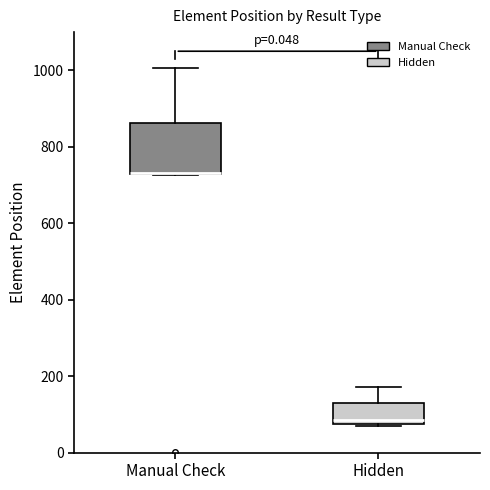

Which box is the tallest, from its lower edge to its upper edge?

Manual Check